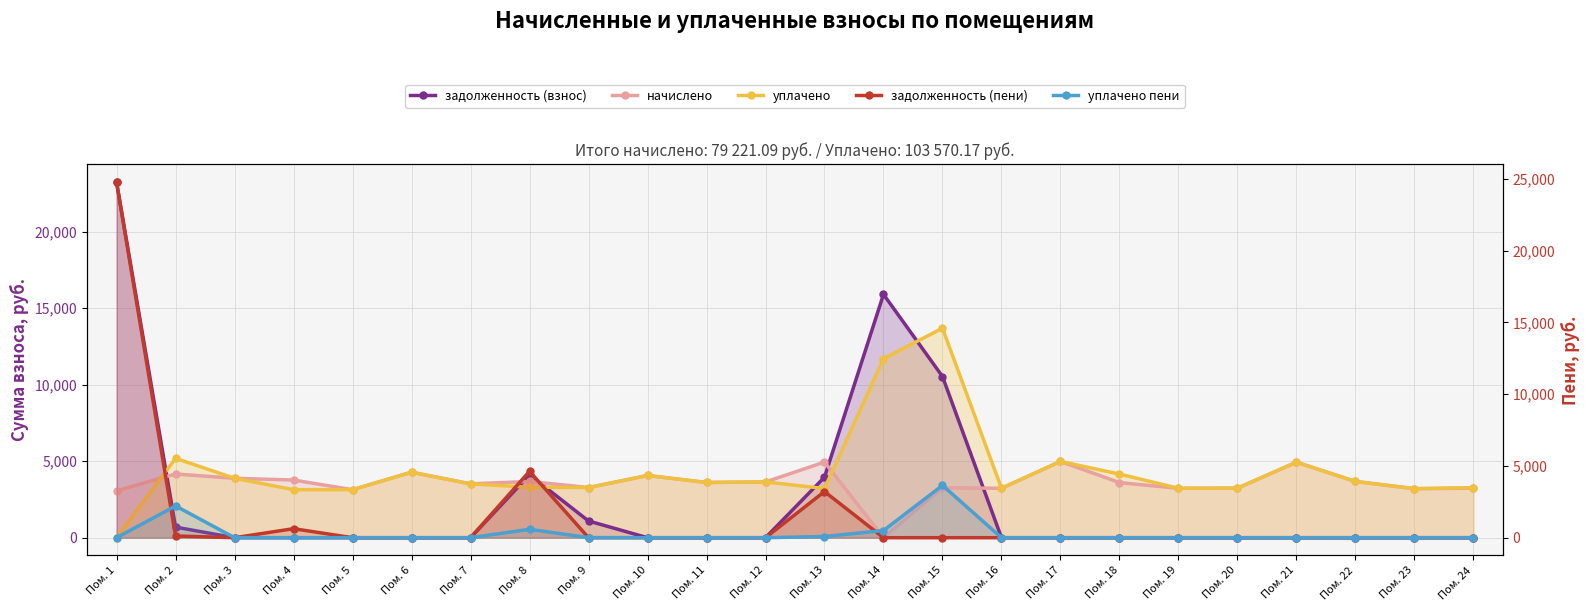

List the labels in order of уплачено пени value, smallest first.

Пом. 1, Пом. 4, Пом. 5, Пом. 6, Пом. 7, Пом. 10, Пом. 11, Пом. 12, Пом. 16, Пом. 17, Пом. 18, Пом. 19, Пом. 20, Пом. 21, Пом. 22, Пом. 23, Пом. 24, Пом. 3, Пом. 9, Пом. 13, Пом. 14, Пом. 8, Пом. 2, Пом. 15